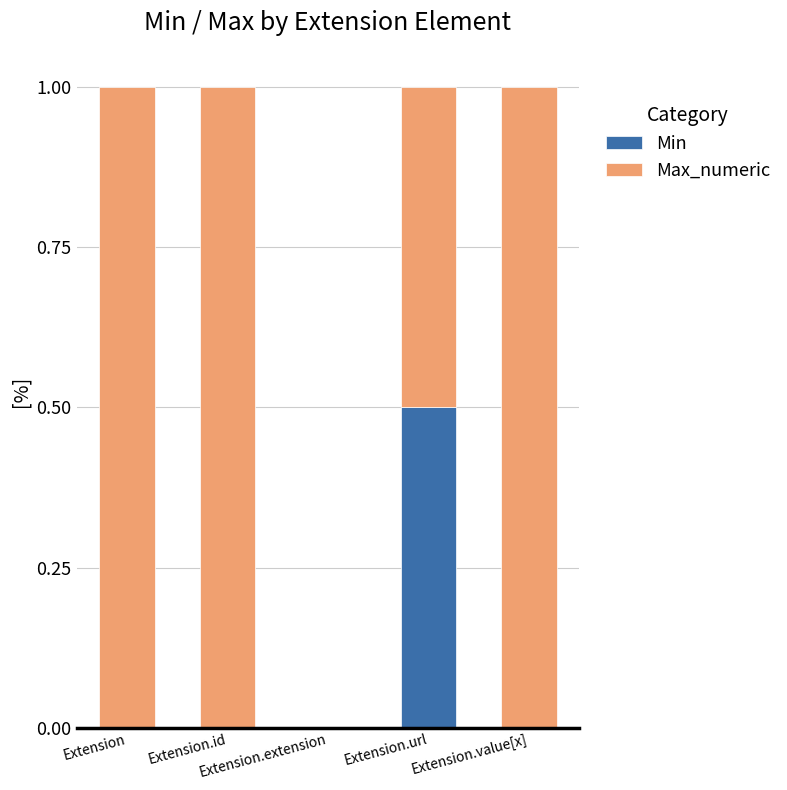

Read the Min value at Extension.url.

0.5